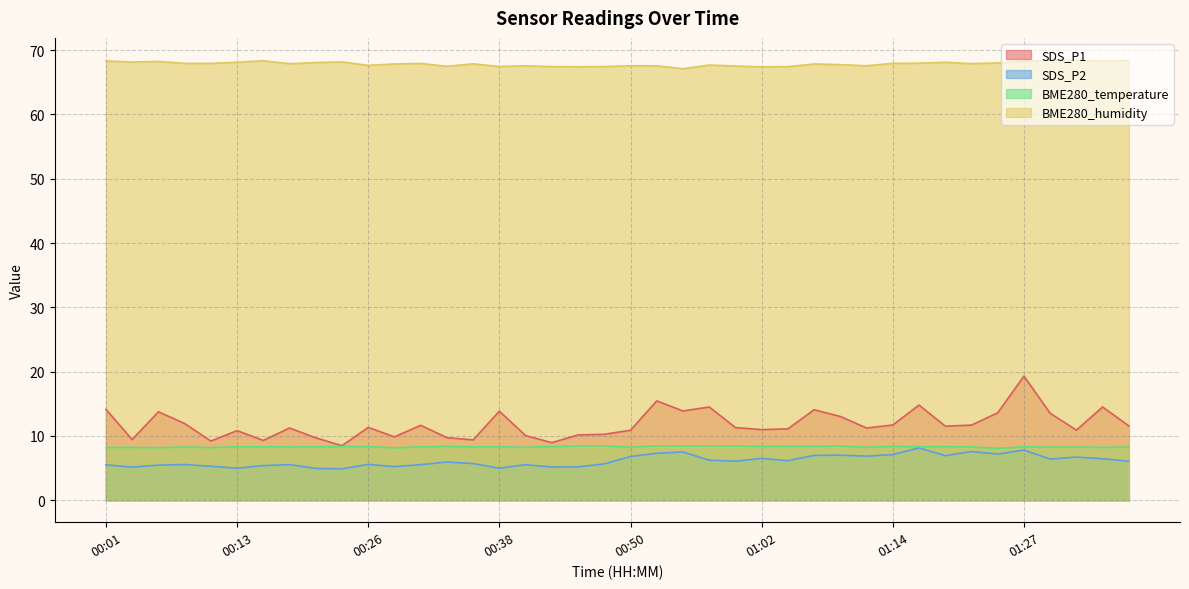

List the labels in order of BME280_temperature value, smallest first.

01:24, 00:28, 00:06, 00:11, 00:01, 00:04, 01:34, 00:40, 01:12, 00:50, 01:29, 01:36, 00:08, 01:31, 00:18, 00:21, 00:30, 00:35, 01:22, 00:13, 00:16, 01:27, 00:26, 00:38, 01:17, 01:19, 00:23, 00:43, 01:02, 01:05, 01:14, 00:33, 01:07, 00:45, 00:55, 01:09, 01:00, 00:57, 00:48, 00:52